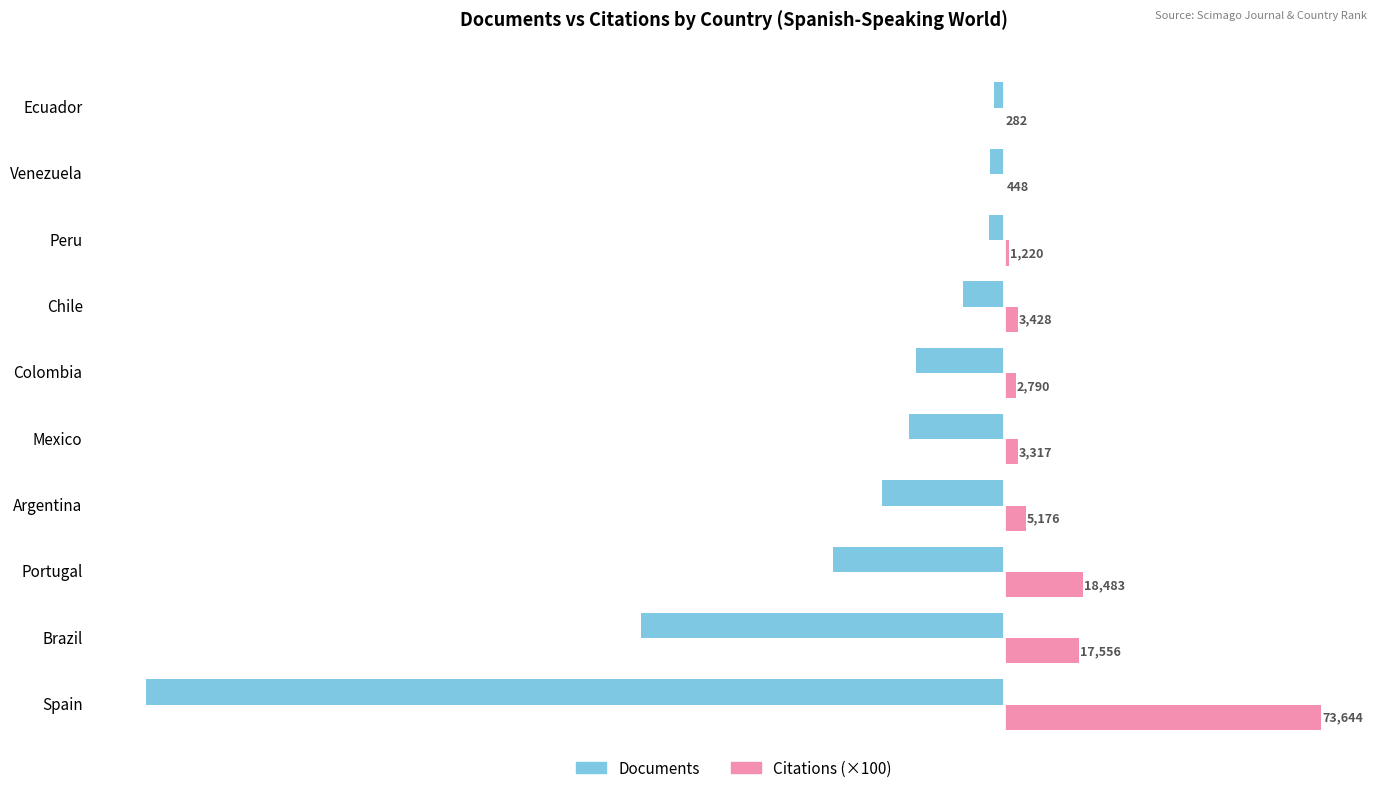

What is the highest value of the Documents series?

-22.0